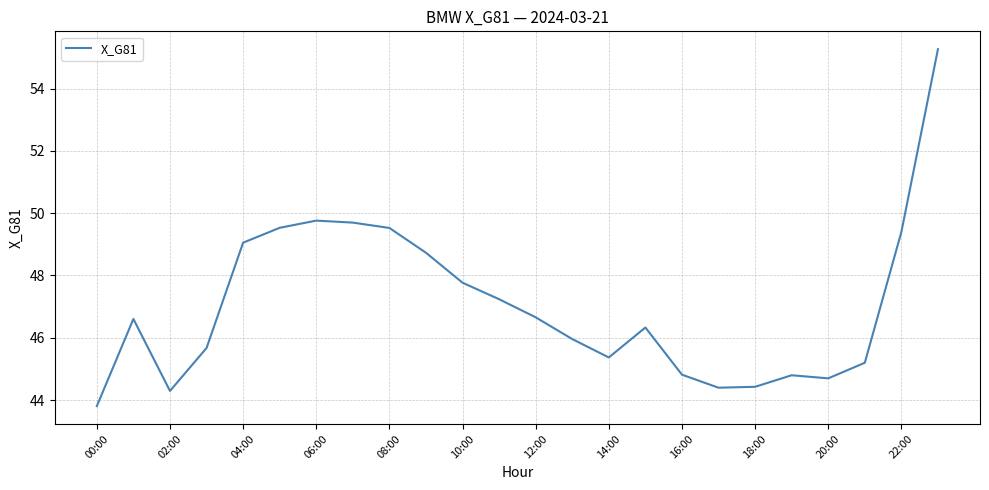

What is the maximum value shown in the chart?

55.3